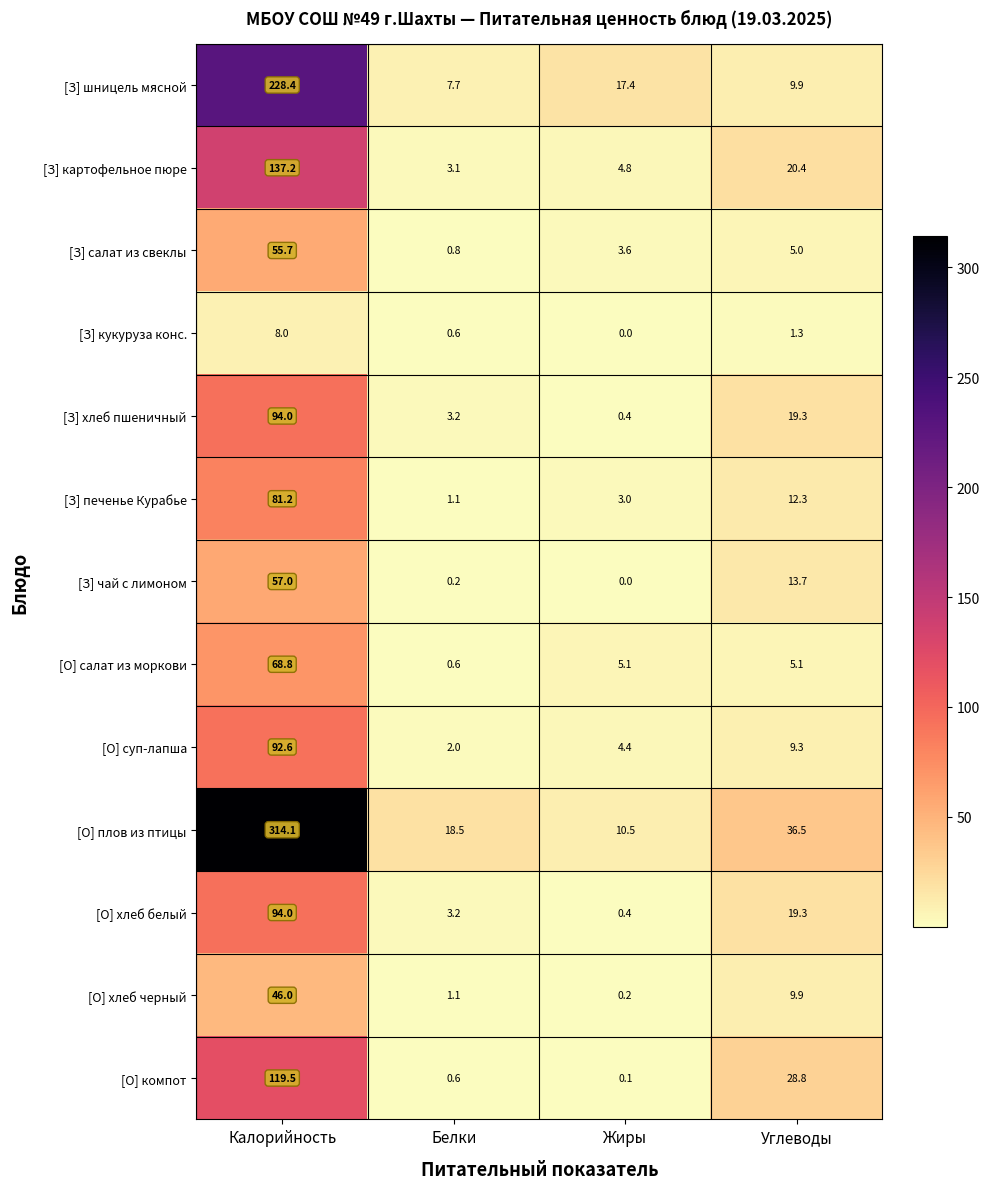

Which series has the widest spread of values?

[О] плов из птицы